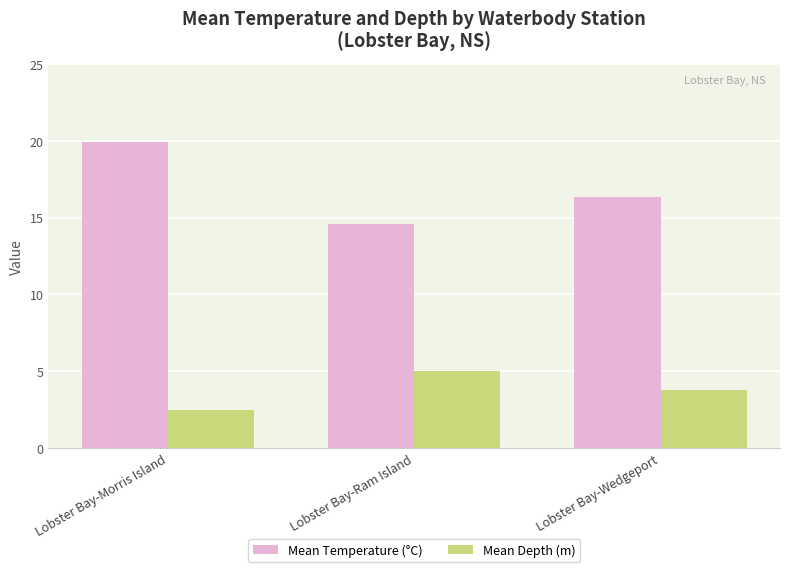

Which series changed the most between Lobster Bay-Morris Island and Lobster Bay-Ram Island?

Mean Temperature (°C)